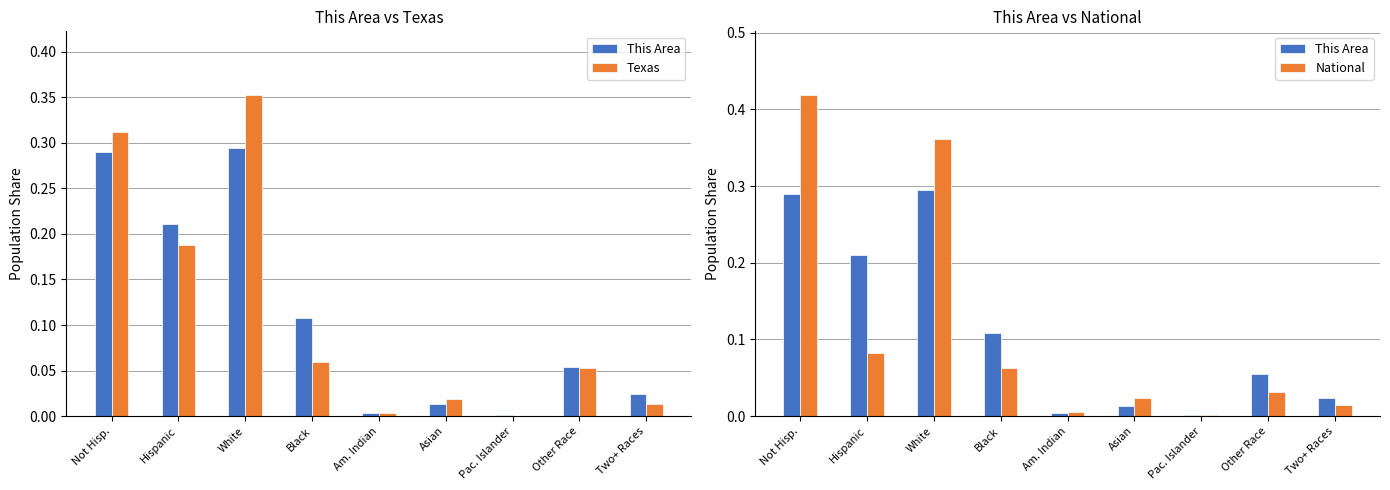

Is the value of Texas at Not Hisp. greater than the value of This Area at Am. Indian?

Yes